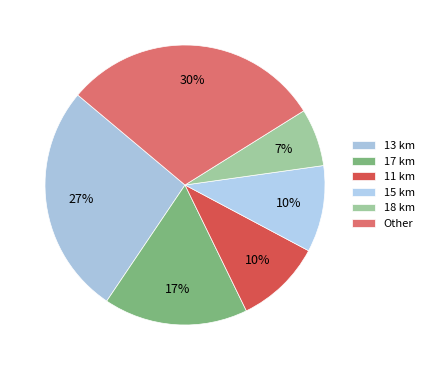

Count the number of slices in the pie.

6